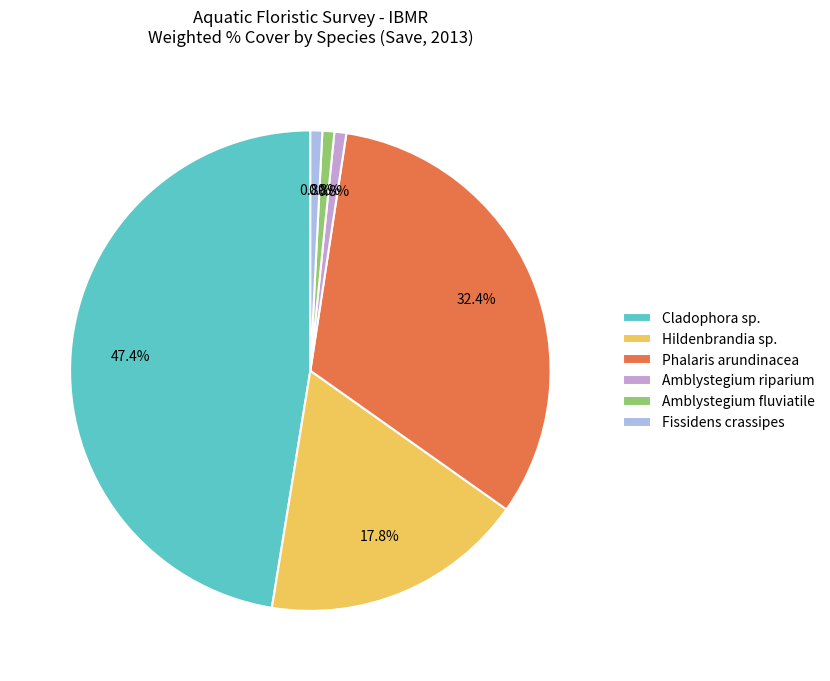

What is the largest slice in the pie chart?

Cladophora sp.